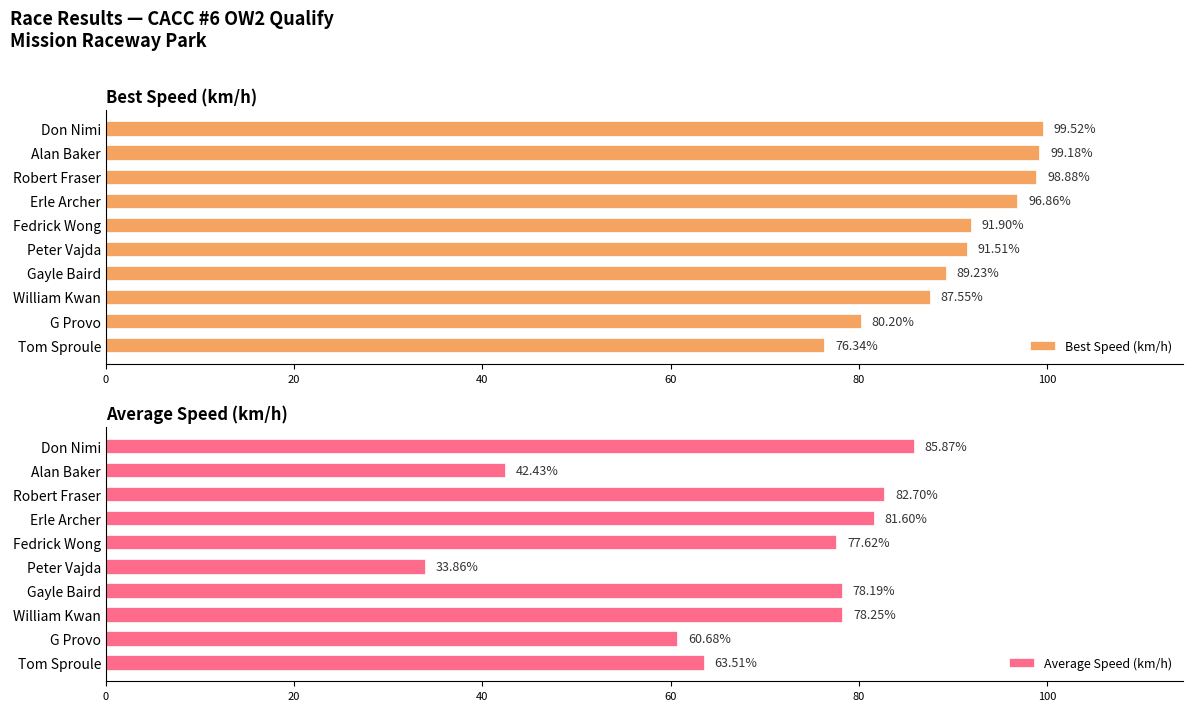

The Best Speed (km/h) series shows 156.3 at Erle Archer. True or false?

False